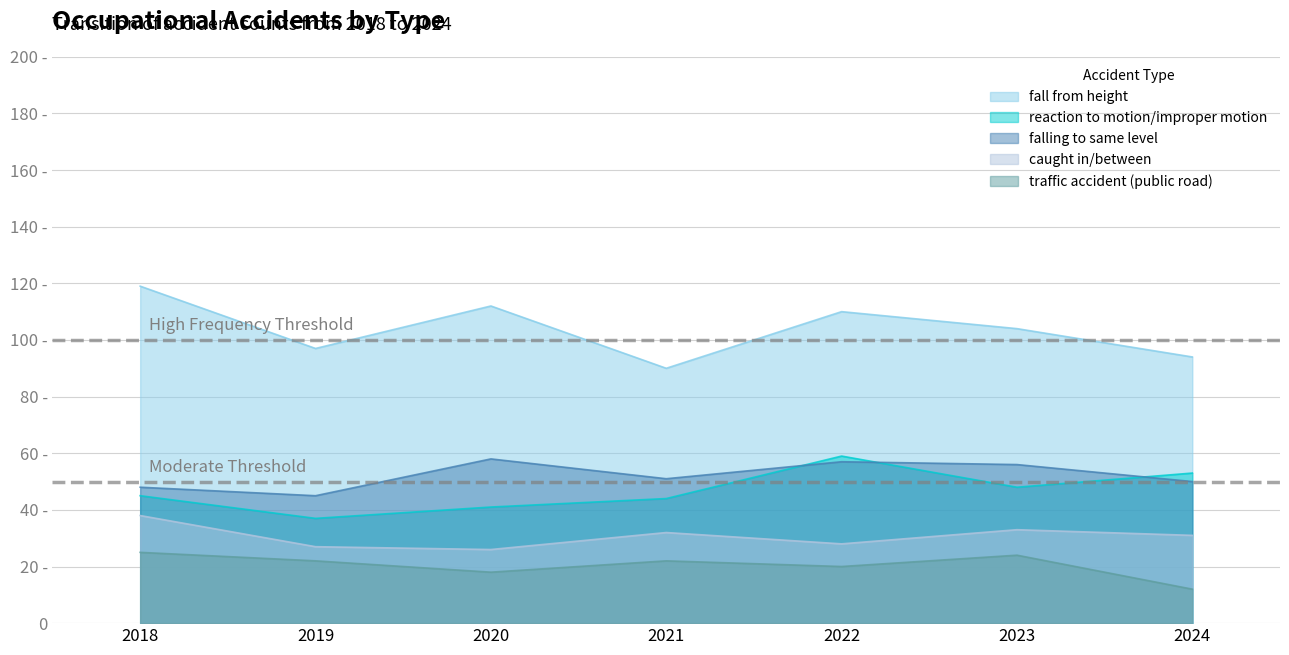

At which label is traffic accident (public road) closest to 18?

2020